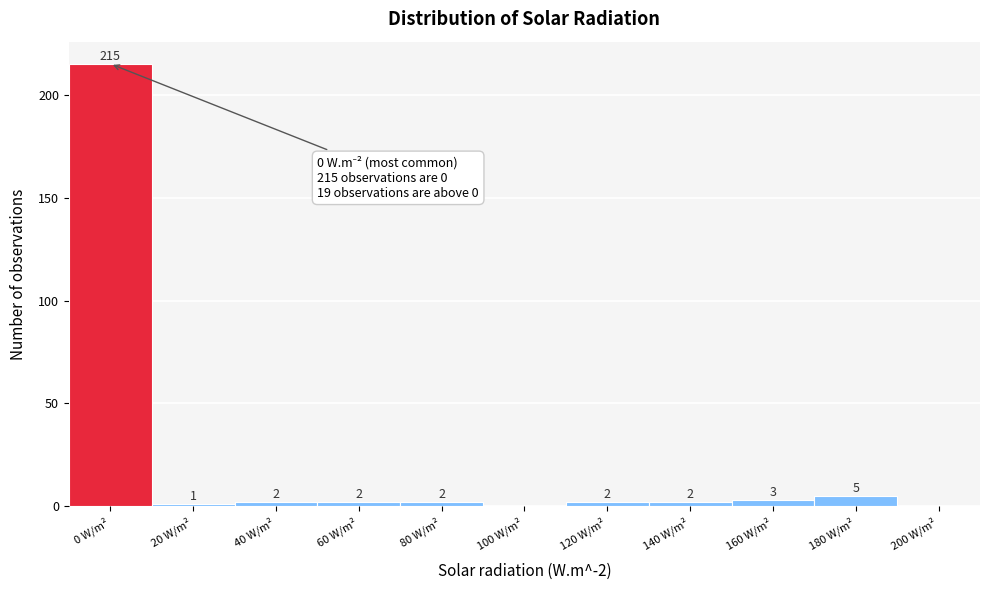

Reading right to left, list all the values displayed in this chart.

200 W/m²=0	180 W/m²=5	160 W/m²=3	140 W/m²=2	120 W/m²=2	100 W/m²=0	80 W/m²=2	60 W/m²=2	40 W/m²=2	20 W/m²=1	0 W/m²=215